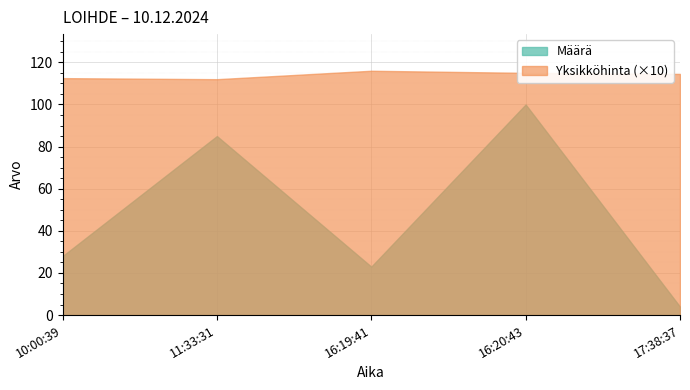

True or false: Yksikköhinta (×10) and Määrä cross at least once.

False